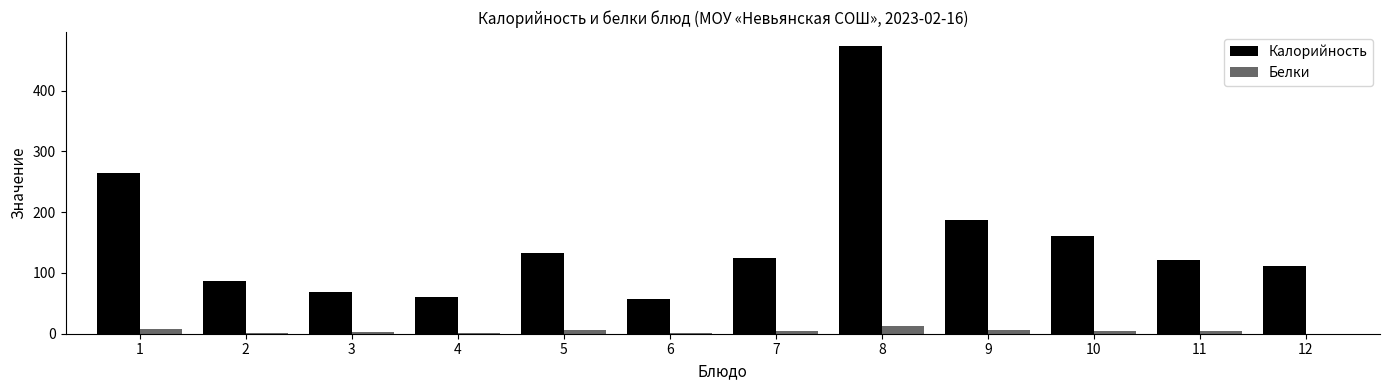

Which series changed the most between 4 and 8?

Калорийность